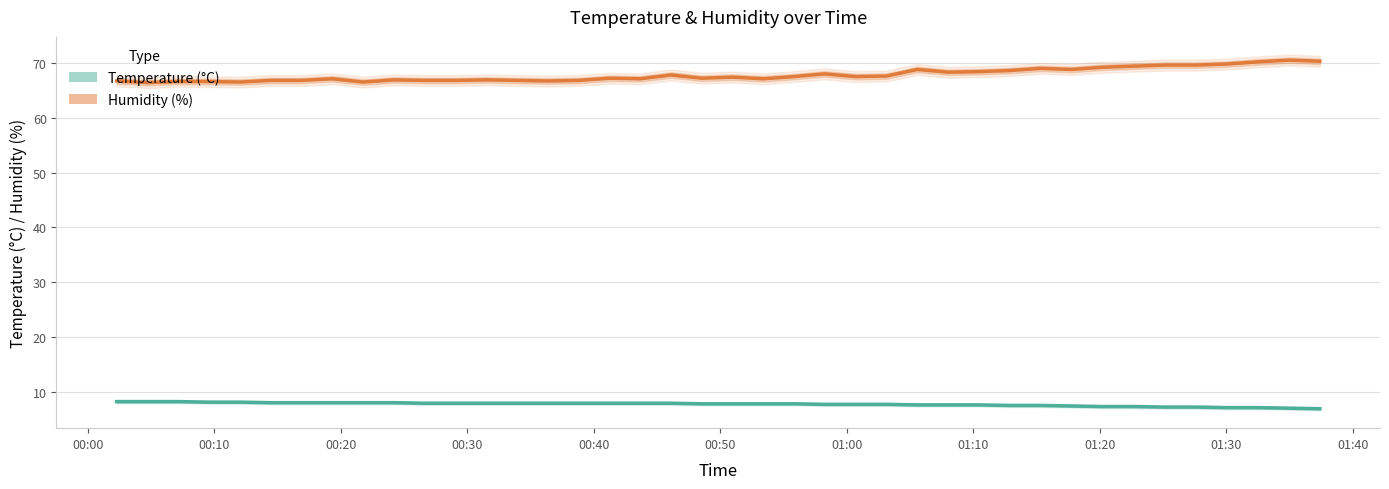

True or false: temperature and humidity cross at least once.

False